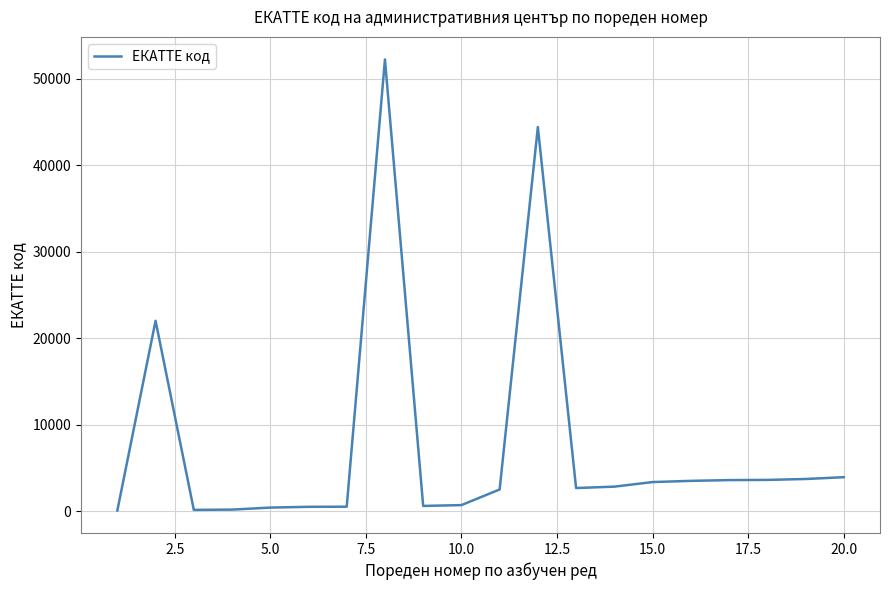

What is the average value?

7577